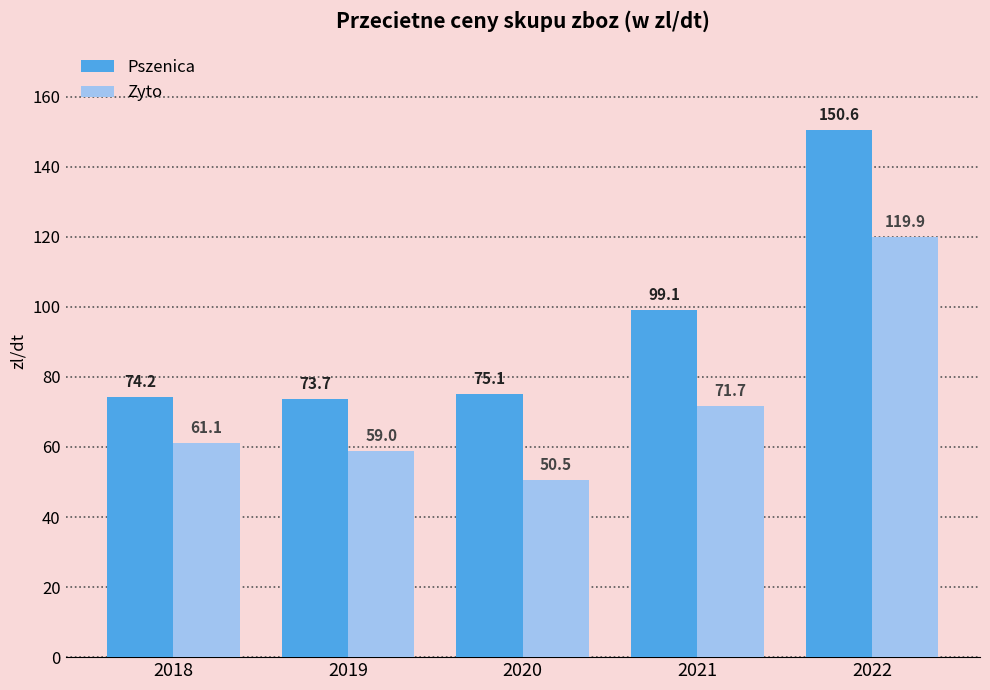

What is the value of the Pszenica bar at the 4th from the left?

99.1